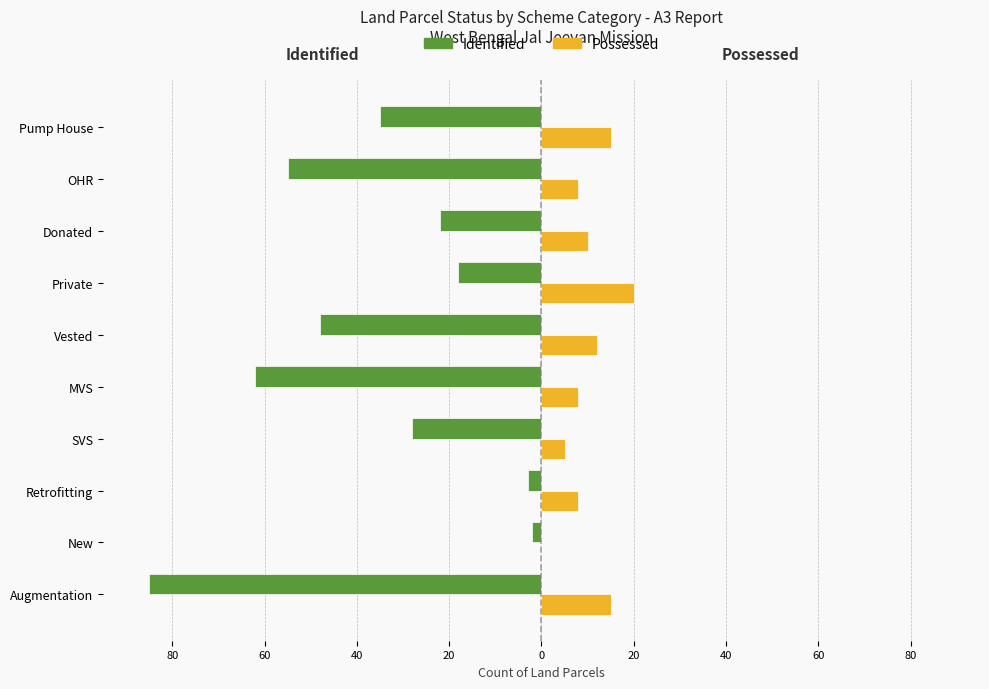

Which series has the largest range (max minus min)?

Identified